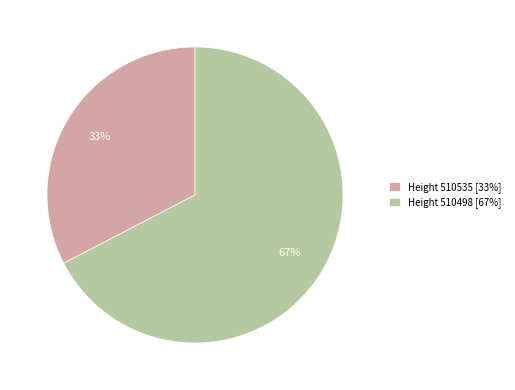

To the nearest percent, what portion does Height 510535 [33%] represent?

33%